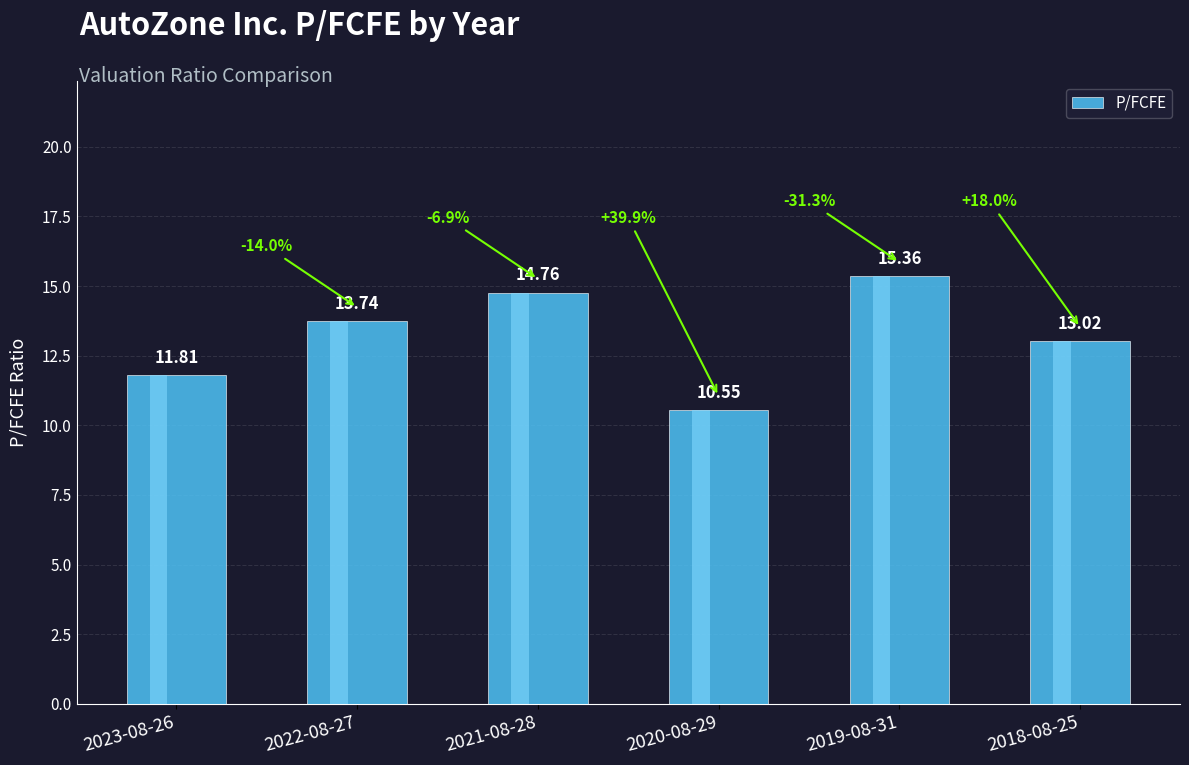

Reading right to left, list all the values displayed in this chart.

2018-08-25=13.0	2019-08-31=15.4	2020-08-29=10.6	2021-08-28=14.8	2022-08-27=13.7	2023-08-26=11.8